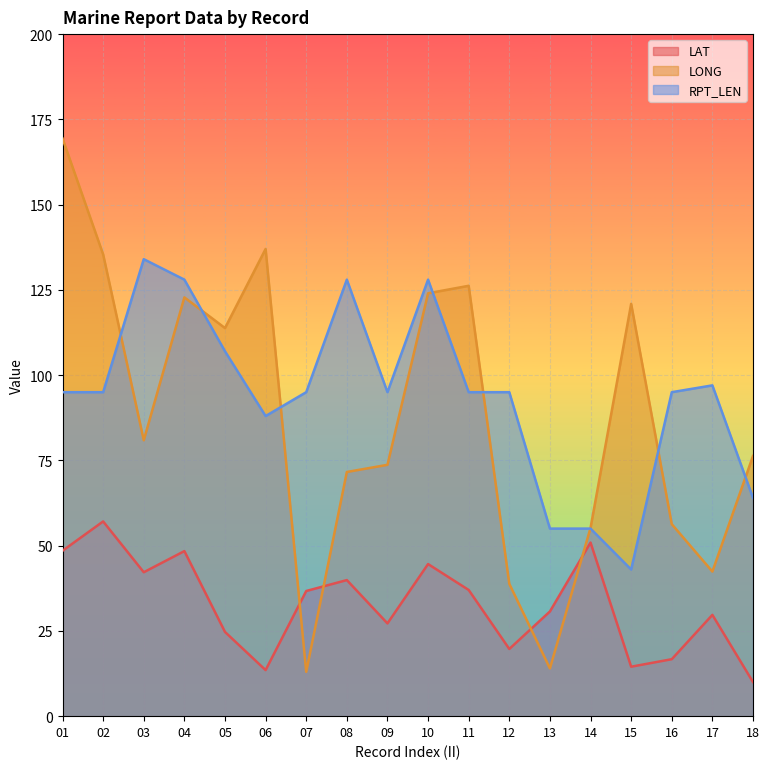

List the labels in order of LONG value, largest first.

01, 06, 02, 11, 10, 04, 15, 05, 03, 18, 09, 08, 16, 14, 17, 12, 13, 07